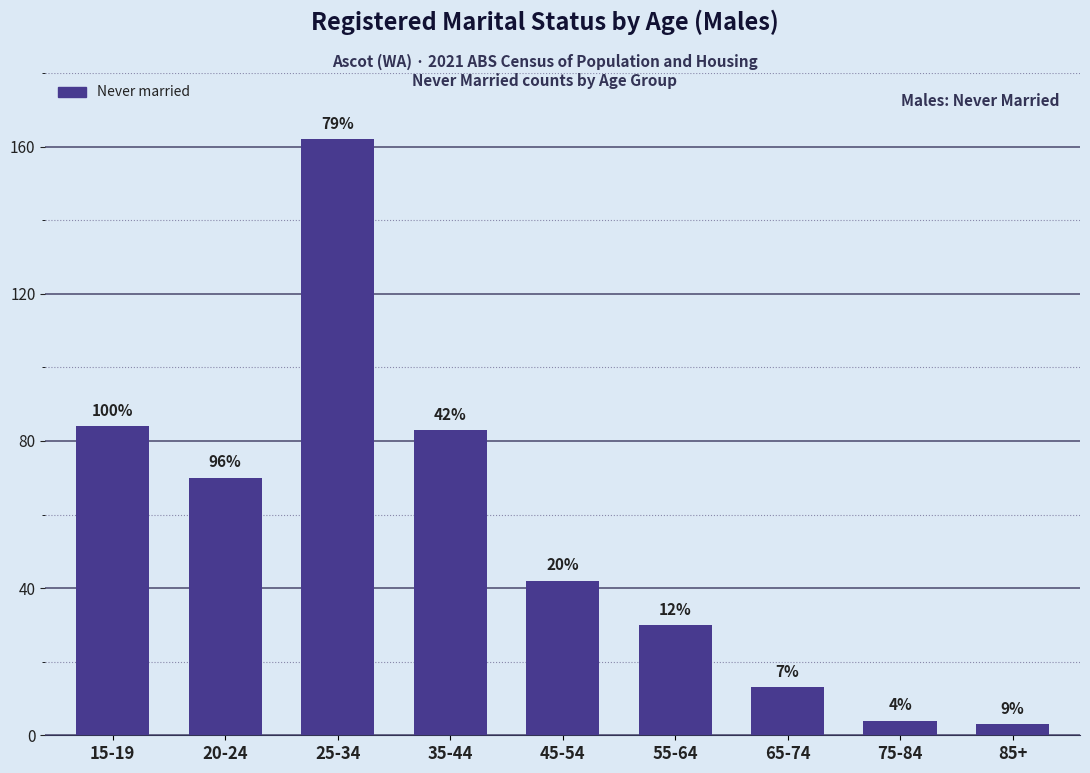

At which label is the value closest to 82?

35-44